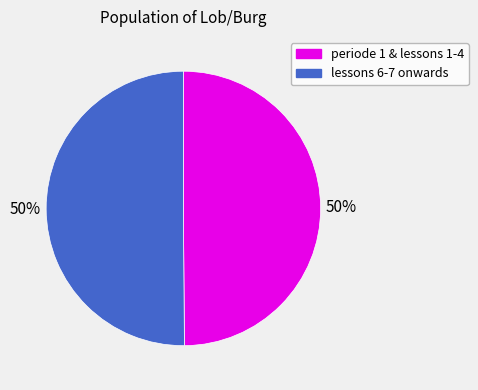

To the nearest percent, what portion does lessons 6-7 onwards represent?

50%